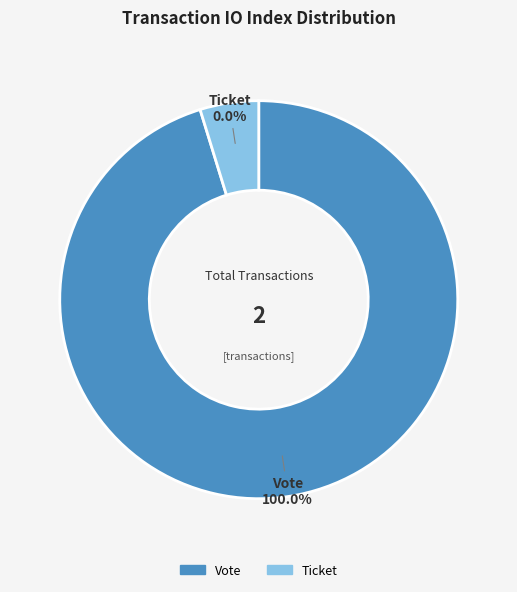

To the nearest percent, what is the difference between the Ticket and Vote slice percentages?

100%